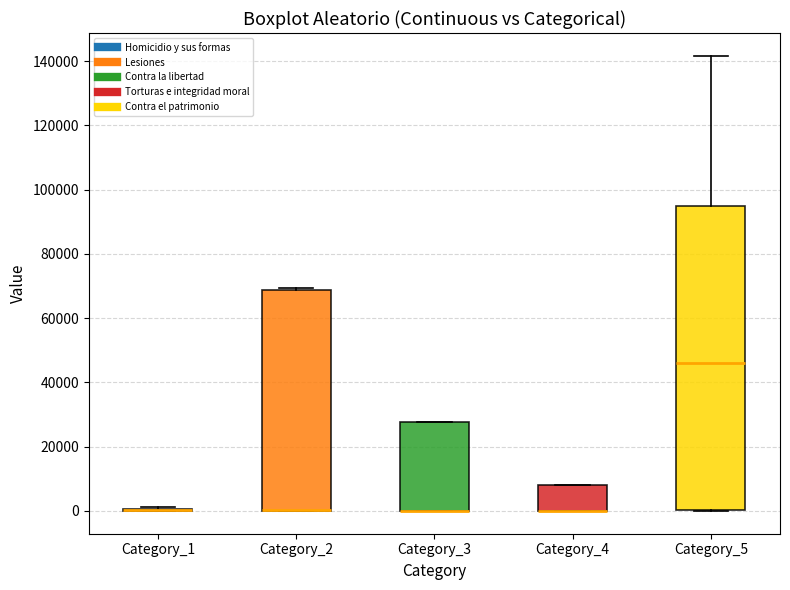

Where is the lower edge of the box for Category_2 on the y-axis? The values are not printed on the chart, so give them approximately, as read against the axis.

0